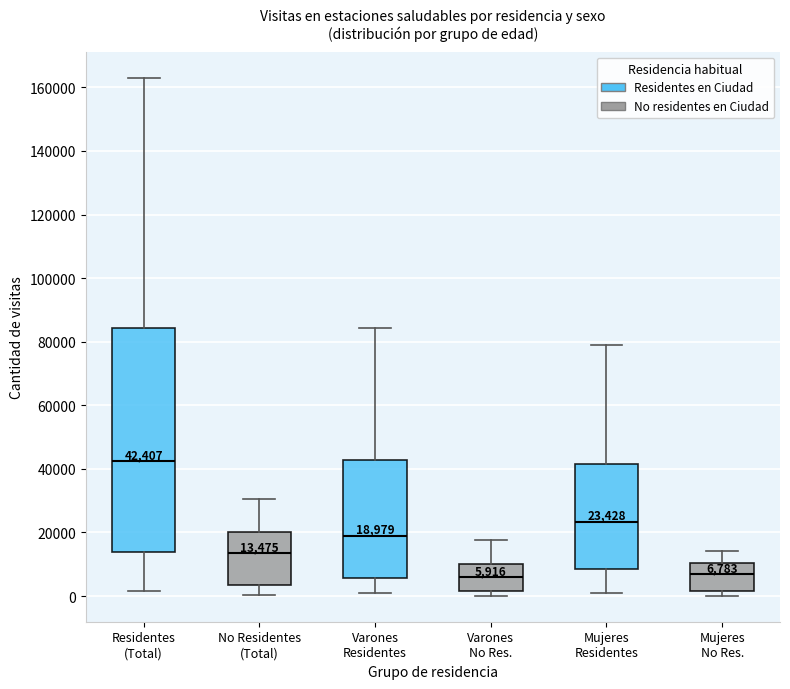

Which box is the tallest, from its lower edge to its upper edge?

Residentes (Total)